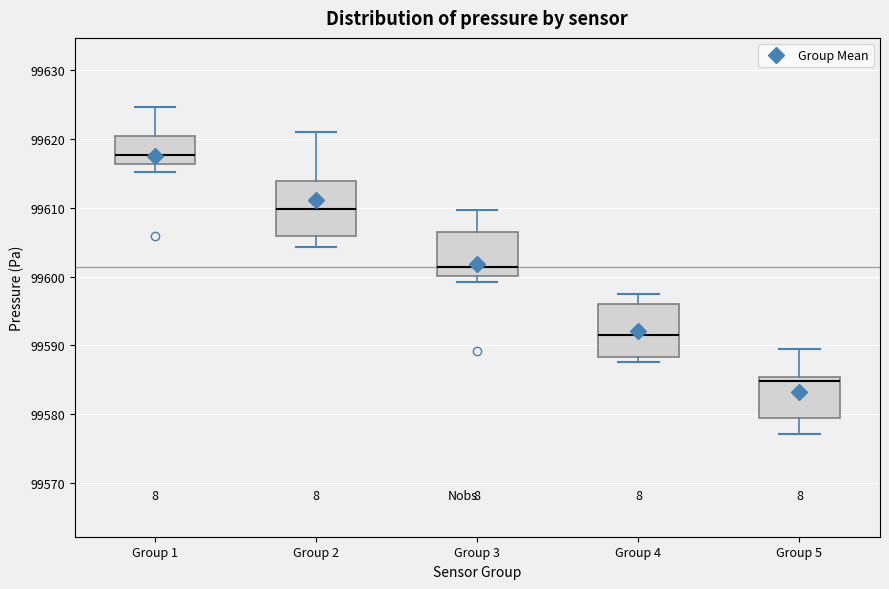

Reading left to right, transcribe this box plot: for each box, give where its median line is, the range the box spans, and where its two whiskers end, as read against the y-axis. The values are not printed on the chart, so give them approximately, as read against the axis.

Group 1: median 99618, box 99616 to 99620, whiskers 99615 to 99625
Group 2: median 99610, box 99606 to 99614, whiskers 99604 to 99621
Group 3: median 99601, box 99600 to 99606, whiskers 99599 to 99610
Group 4: median 99591, box 99588 to 99596, whiskers 99588 (just below the box's lower edge) to 99598
Group 5: median 99585 (just below the box's upper edge), box 99579 to 99585, whiskers 99577 to 99589